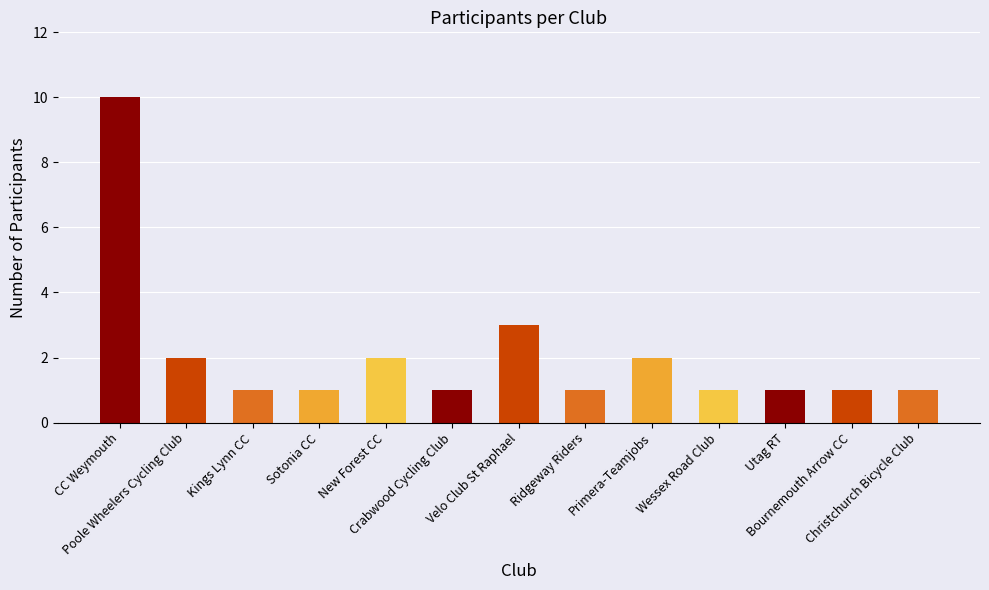

What is the value of the 10th bar from the left?

1